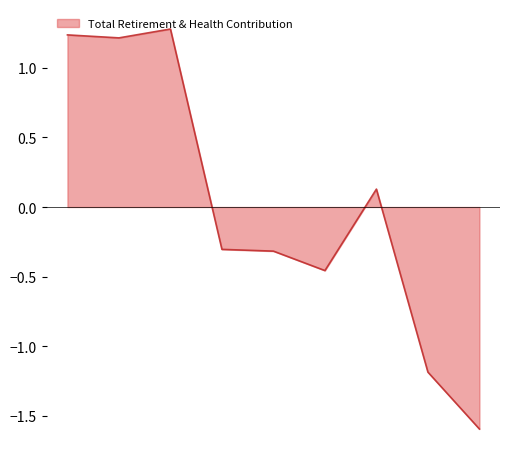

How many values are below zero?

5